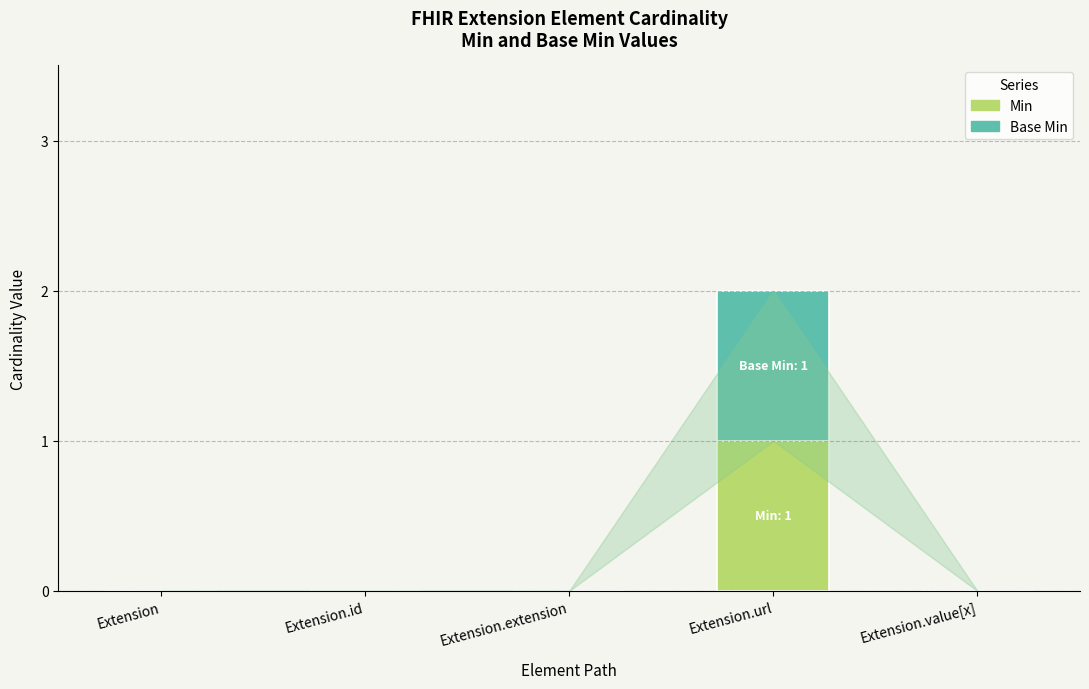

At which category is the sum across all series the highest?

Extension.url